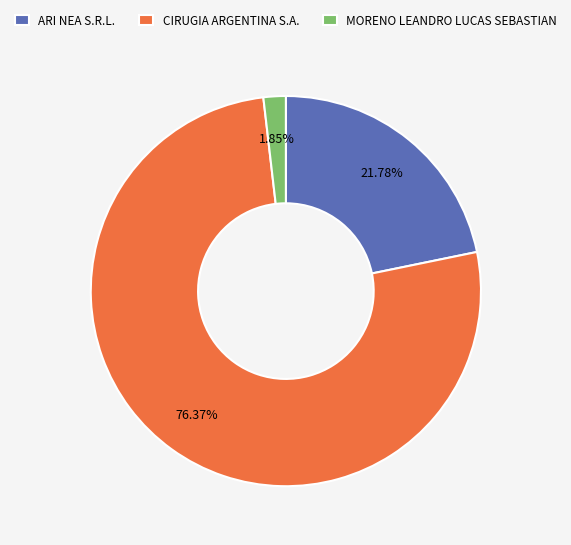

What is the majority slice?

CIRUGIA ARGENTINA S.A.